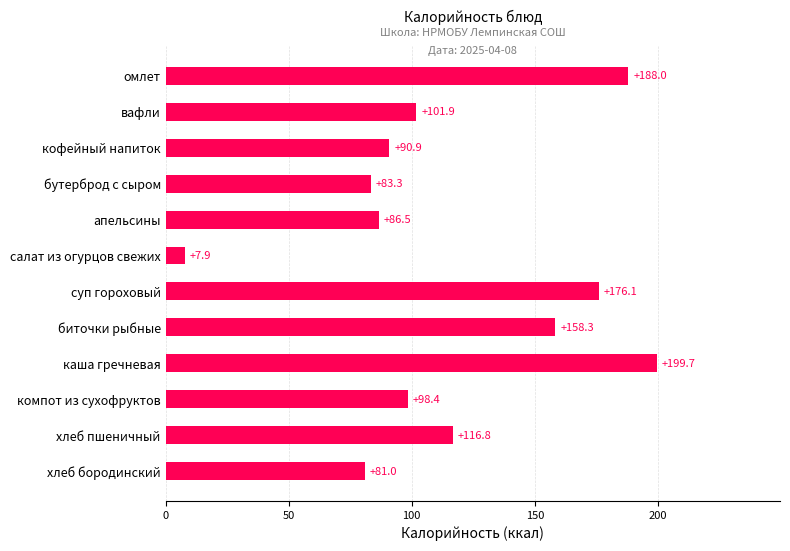

Does the chart contain stacked bars?

No